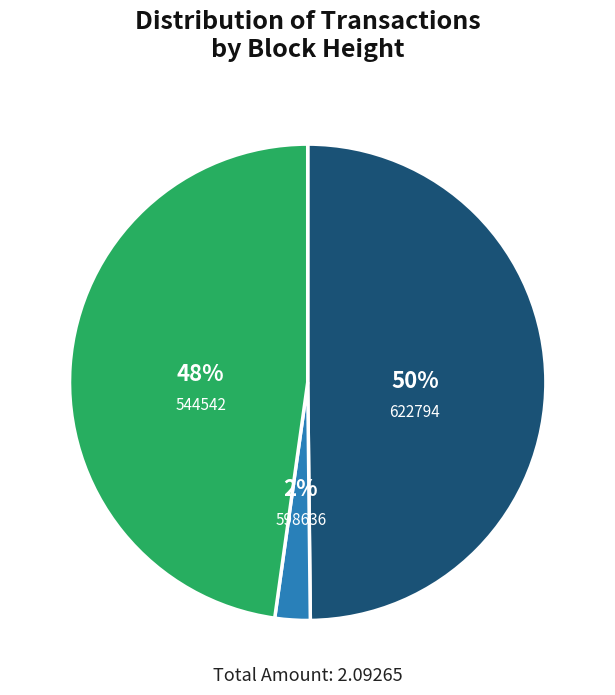

The 598636 slice represents 11% of the pie. True or false?

False